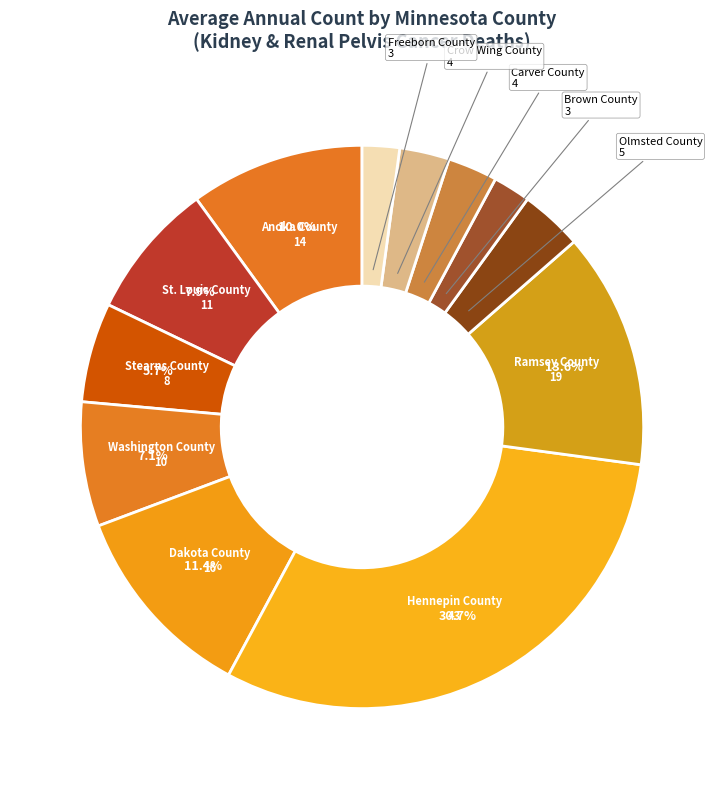

What percentage is the Freeborn County slice, to the nearest percent?

2%